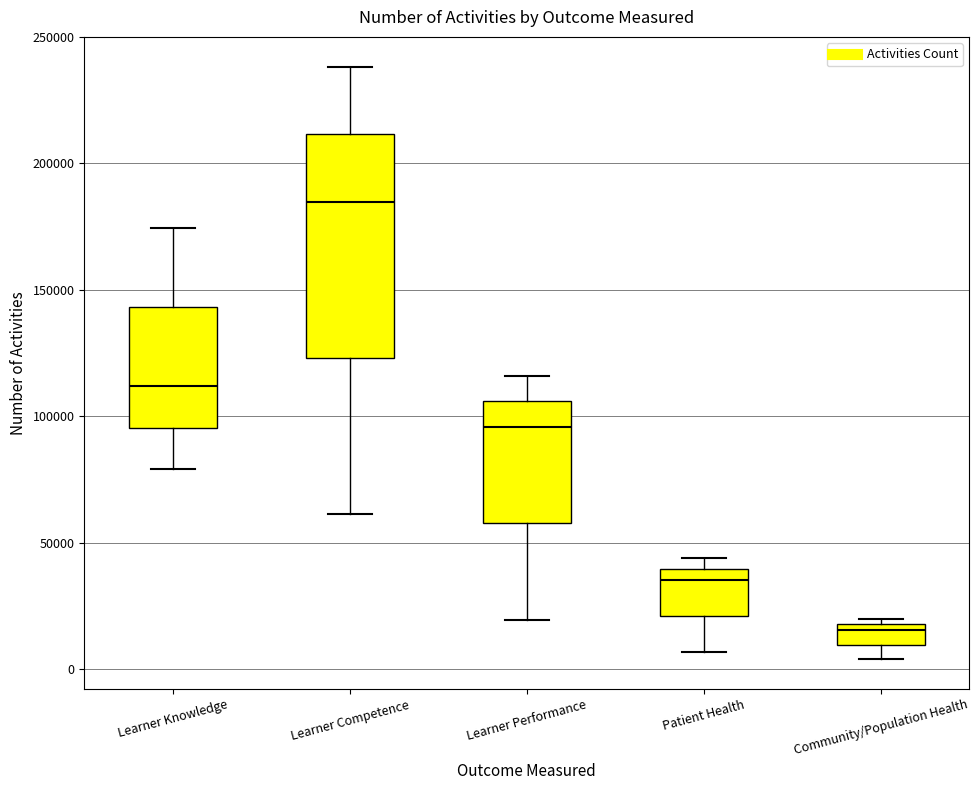

Which box's median line is the lowest?

Community/Population Health